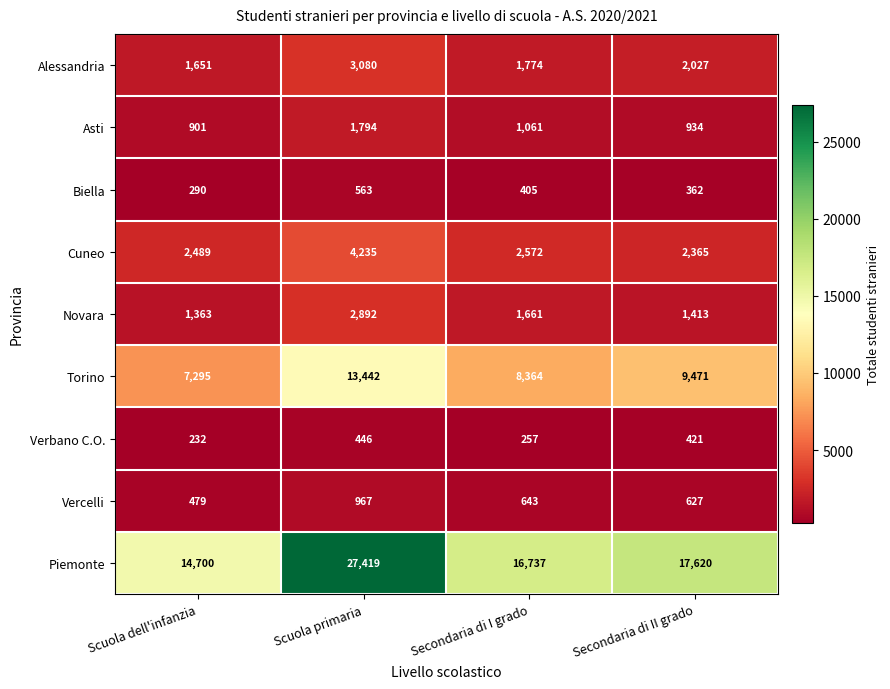

At which category is the sum across all series the highest?

Scuola primaria